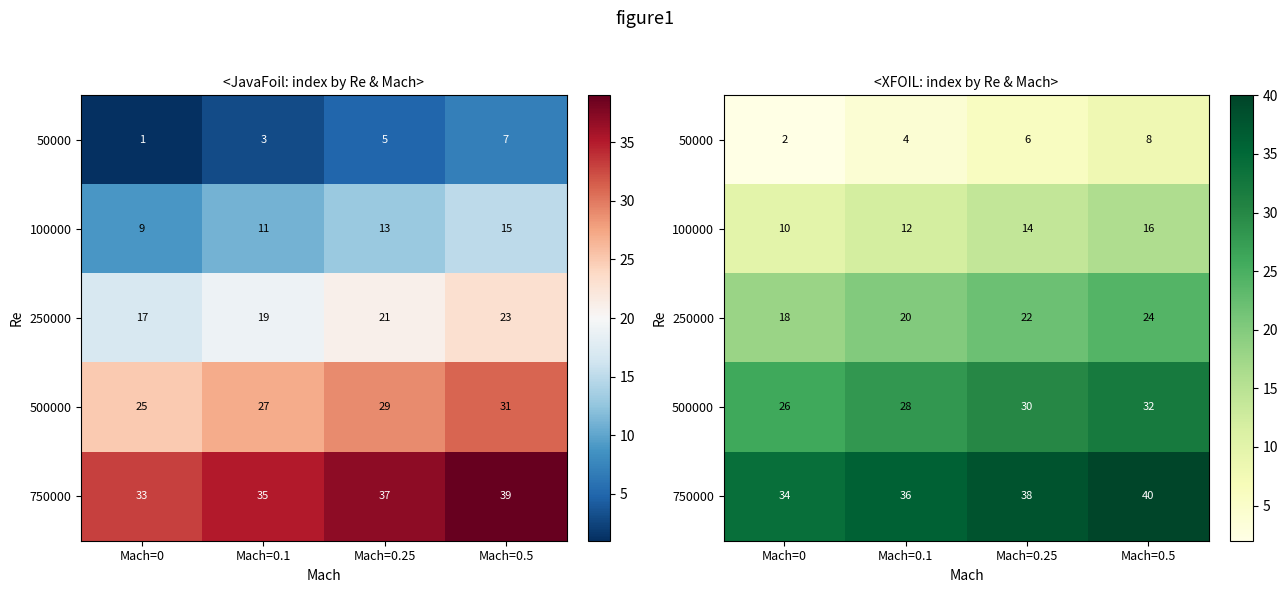

What is the difference between the 250000 values at Mach=0 and Mach=0.25?

4